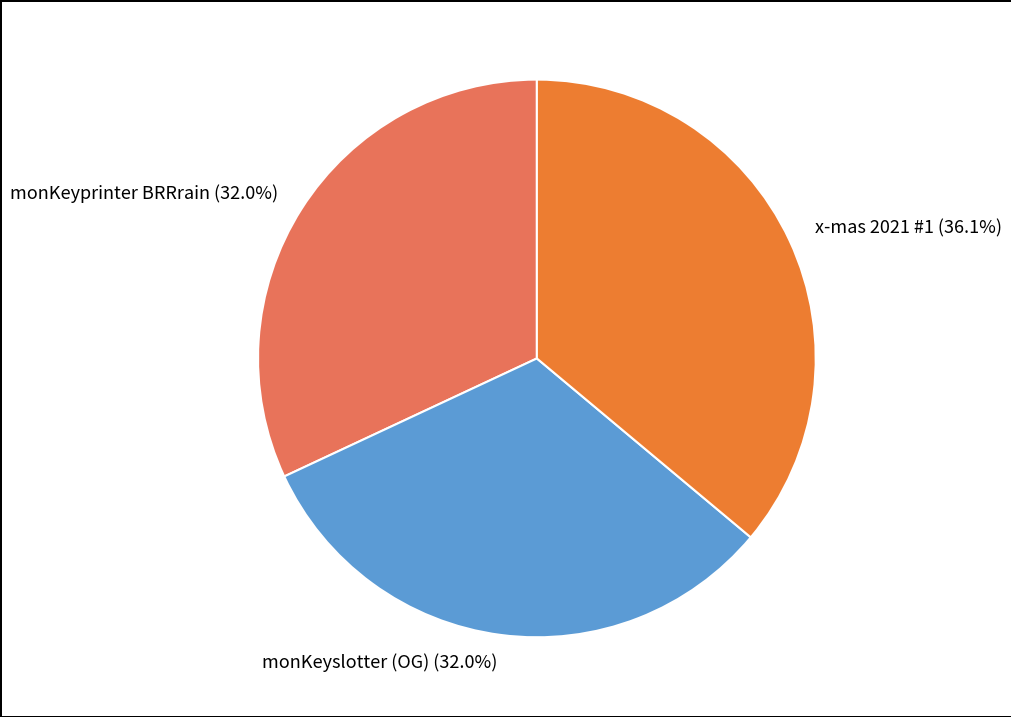

To the nearest percent, what percentage of the pie is x-mas 2021 #1?

36%